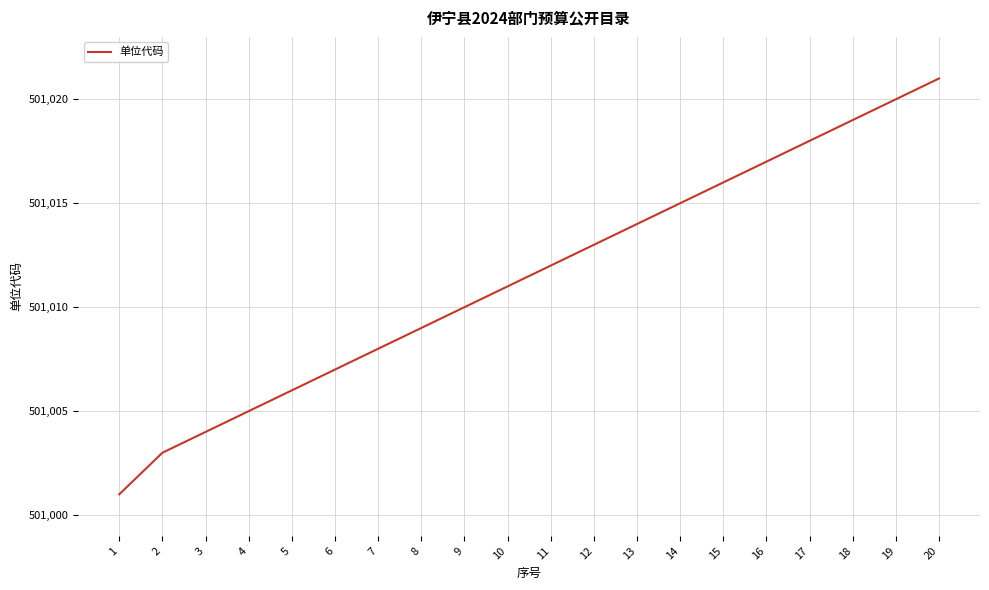

Between 7 and 1, which is larger?

7